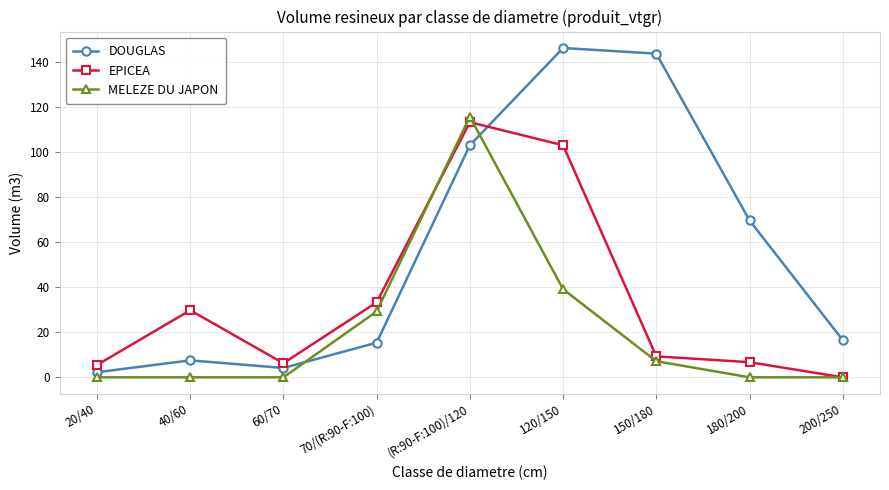

At 60/70, list the series in order from largest to smallest.

EPICEA, DOUGLAS, MELEZE DU JAPON